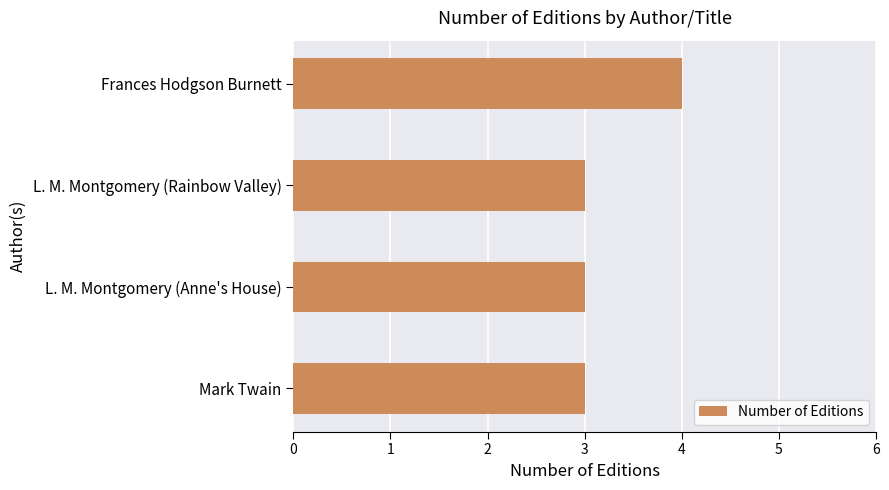

What is the sum of all values?

13